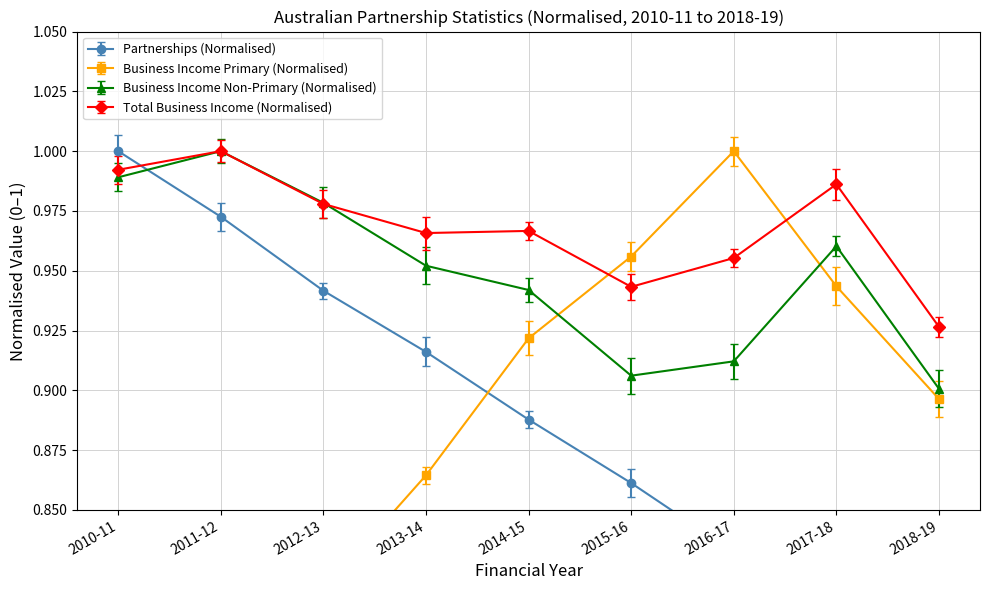

Count the Total business income values in the range 0 to 1.

9